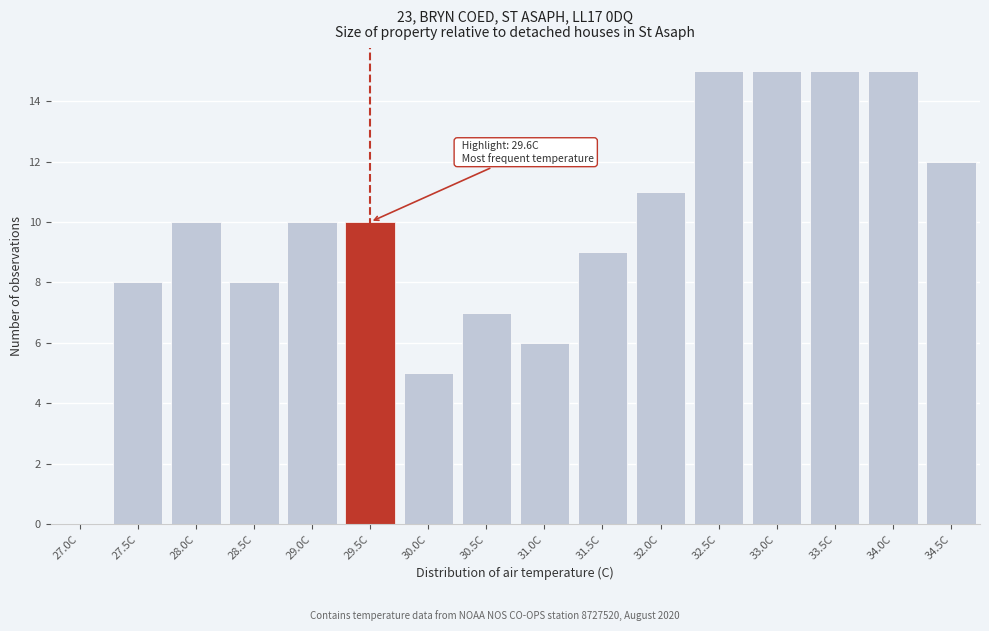

Reading left to right, transcribe all the data shown in this chart.

27.0C=0	27.5C=8	28.0C=10	28.5C=8	29.0C=10	29.5C=10	30.0C=5	30.5C=7	31.0C=6	31.5C=9	32.0C=11	32.5C=15	33.0C=15	33.5C=15	34.0C=15	34.5C=12